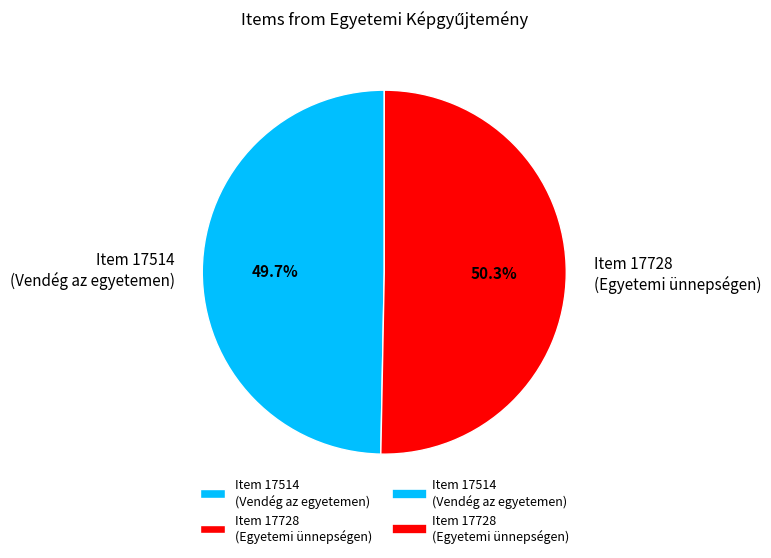

Approximately how many times larger is the value at Item 17728 (Egyetemi ünnepségen) compared to Item 17514 (Vendég az egyetemen)?

1.0